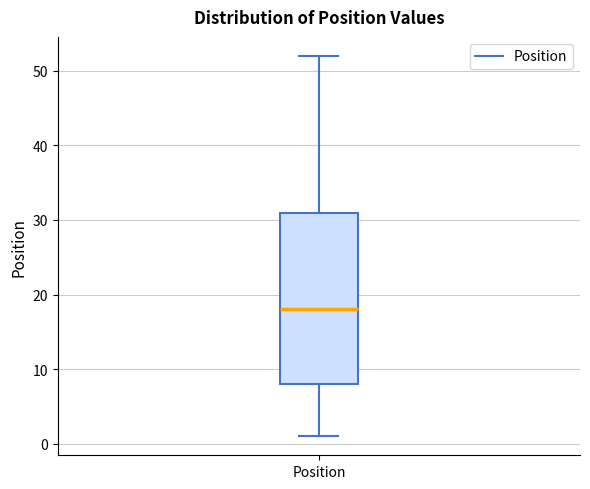

Read this box plot against the y-axis: the position of the median line, the range covered by the box, and the ends of both whiskers. The values are not printed on the chart, so give them approximately, as read against the axis.

median 18, box 8 to 31, whiskers 1 to 52